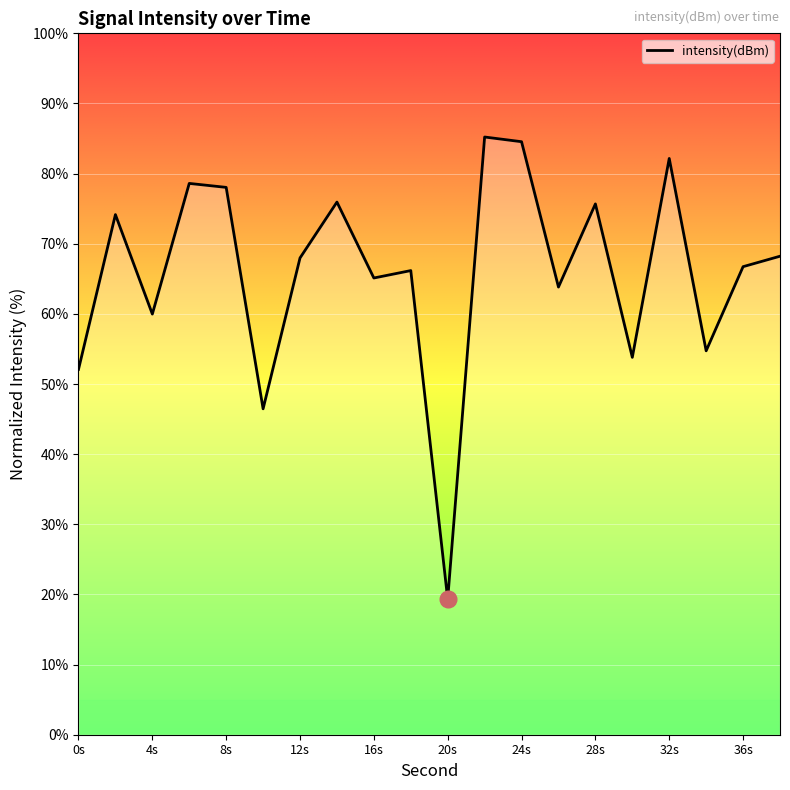

What is the maximum value shown in the chart?

85.2